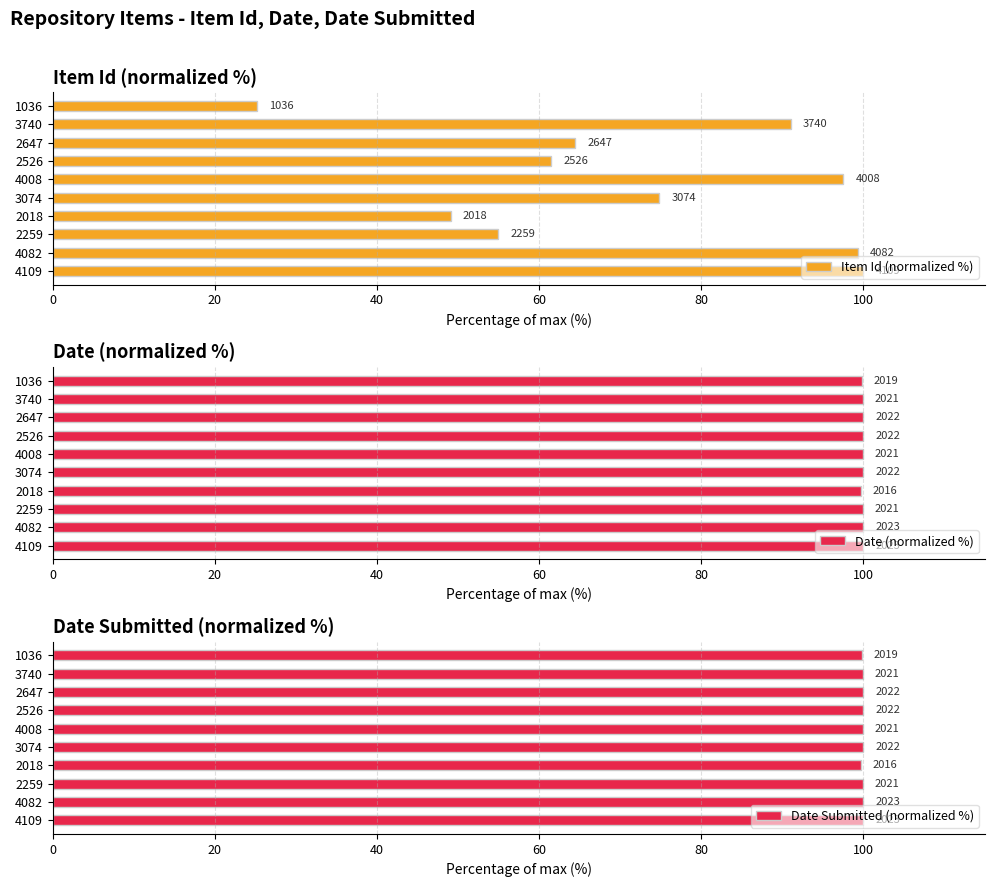

What is the highest value of the Item Id (normalized %) series?

100.0